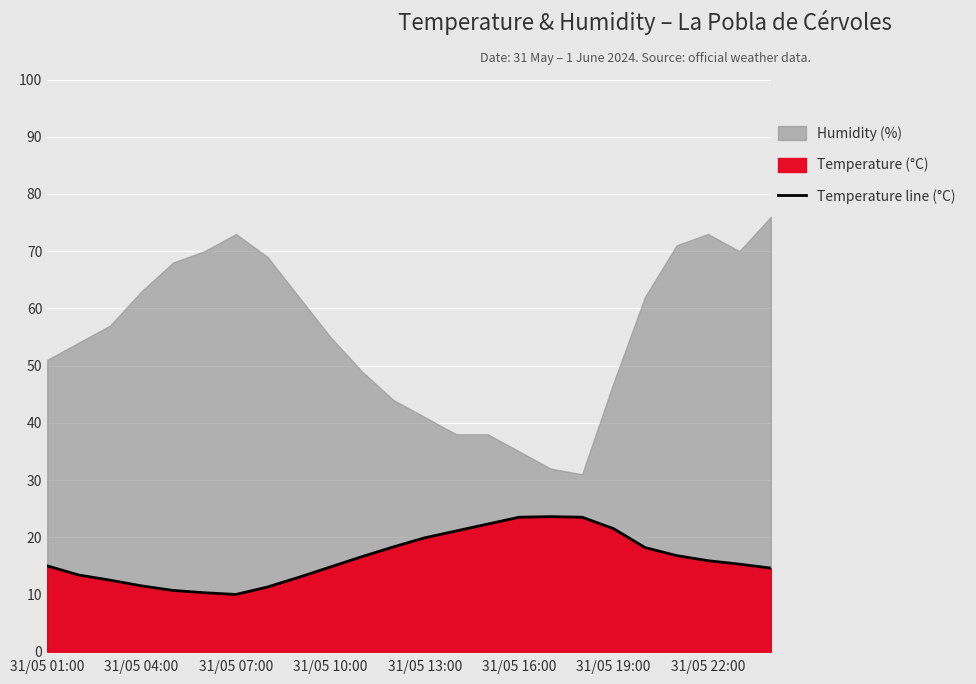

What is the minimum value shown in the chart?

10.0